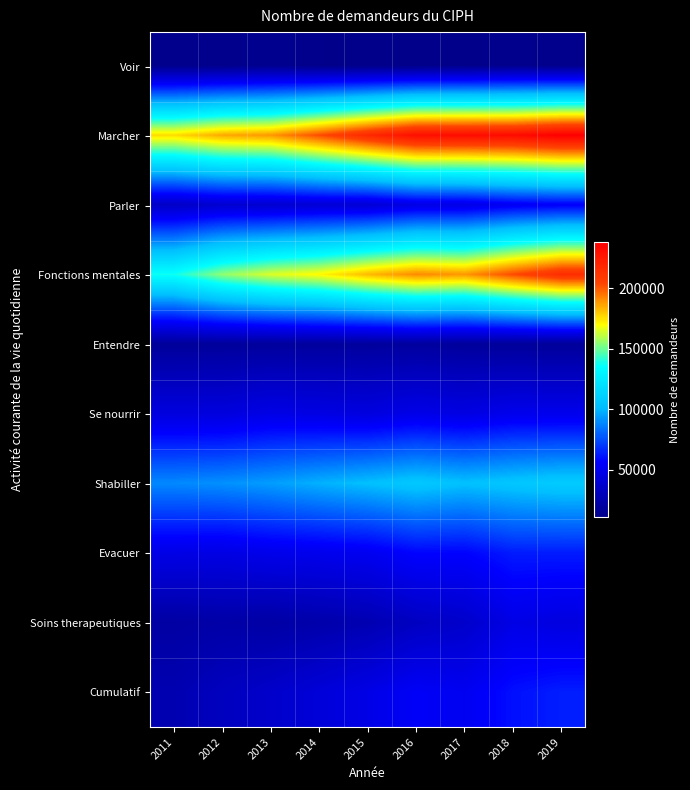

Reading left to right, transcribe all the data shown in this chart.

Voir: 2011=12270	2012=12200	2013=13570	2014=11910	2015=10970	2016=11220	2017=11460	2018=12590	2019=11920
Marcher: 2011=175770	2012=185350	2013=188360	2014=202410	2015=217440	2016=230560	2017=231480	2018=231950	2019=238080
Parler: 2011=34770	2012=38490	2013=38590	2014=40630	2015=40750	2016=46660	2017=47200	2018=52550	2019=54630
Fonctions mentales: 2011=137840	2012=154970	2013=164980	2014=170940	2015=182410	2016=190990	2017=188540	2018=203040	2019=215770
Entendre: 2011=17500	2012=17870	2013=18430	2014=18920	2015=18630	2016=19280	2017=18060	2018=17660	2019=17560
Se nourrir: 2011=44190	2012=44040	2013=47320	2014=46130	2015=44630	2016=48110	2017=46050	2018=49630	2019=49640
Shabiller: 2011=89150	2012=90950	2013=93950	2014=98780	2015=102780	2016=106730	2017=103180	2018=106010	2019=108610
Evacuer: 2011=47350	2012=46490	2013=49160	2014=49990	2015=51630	2016=57300	2017=56920	2018=63030	2019=63120
Soins therapeutiques: 2011=20660	2012=22480	2013=21430	2014=24250	2015=26590	2016=32930	2017=36500	2018=47210	2019=44710
Cumulatif: 2011=26490	2012=31930	2013=36270	2014=41900	2015=47450	2016=54190	2017=51690	2018=60100	2019=63520